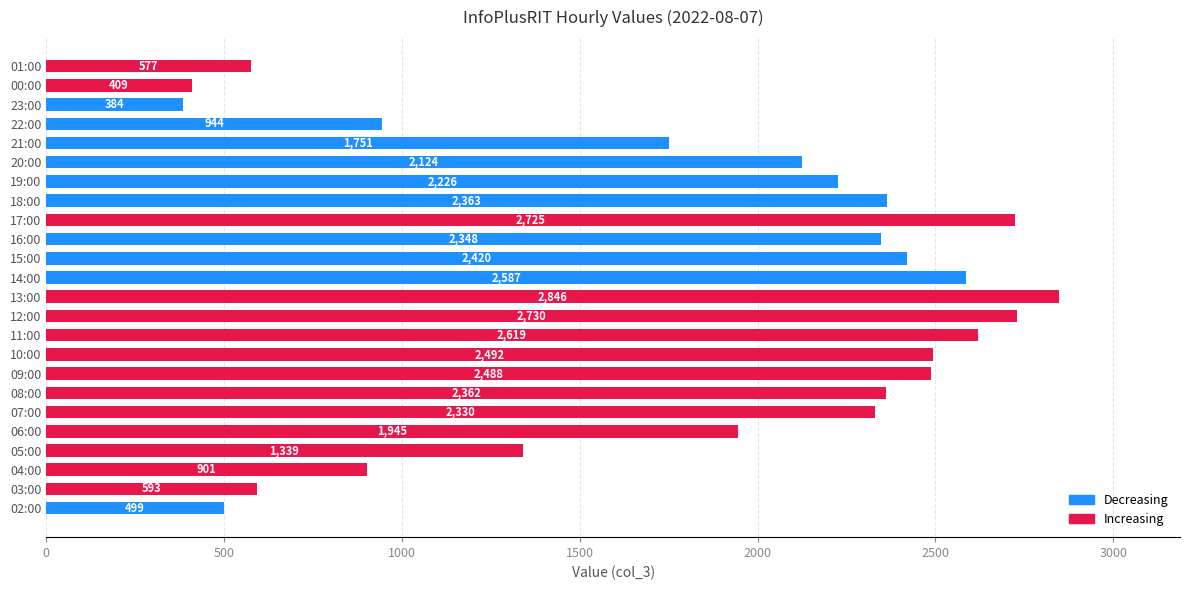

Rank the categories by value from lowest to highest.

23:00, 00:00, 02:00, 01:00, 03:00, 04:00, 22:00, 05:00, 21:00, 06:00, 20:00, 19:00, 07:00, 16:00, 08:00, 18:00, 15:00, 09:00, 10:00, 14:00, 11:00, 17:00, 12:00, 13:00